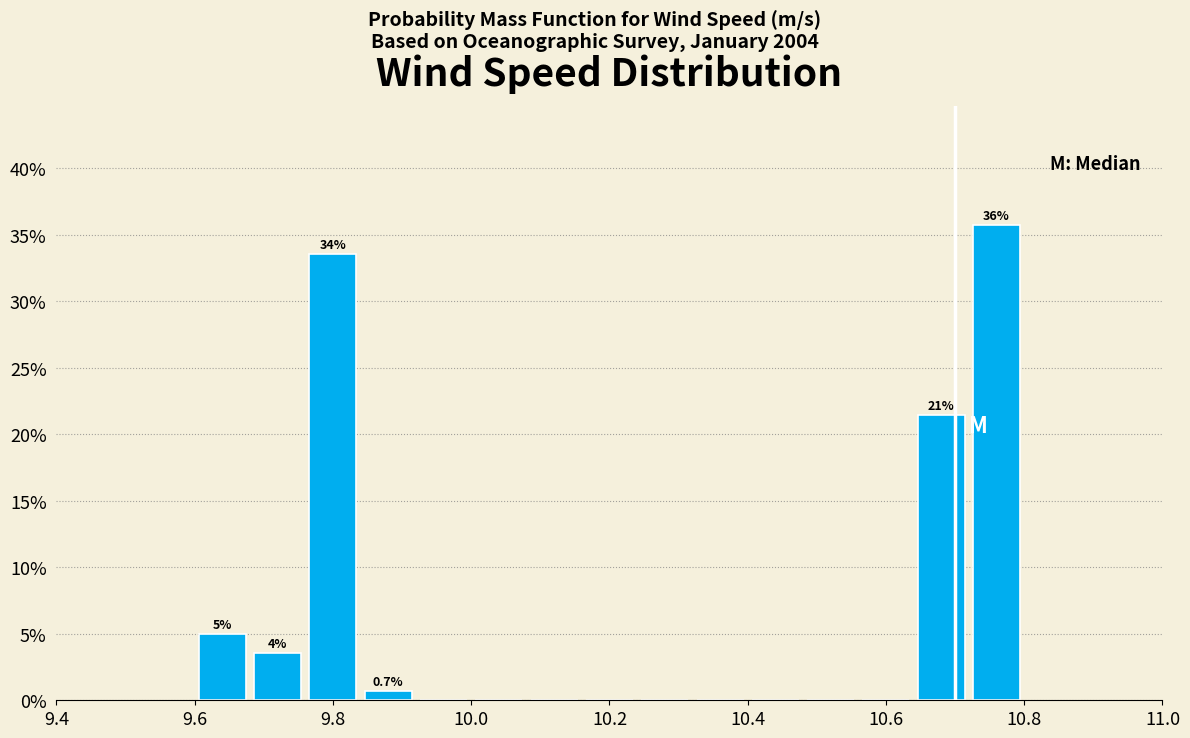

Over which range of the x-axis is the bar tallest?

10.72 to 10.80